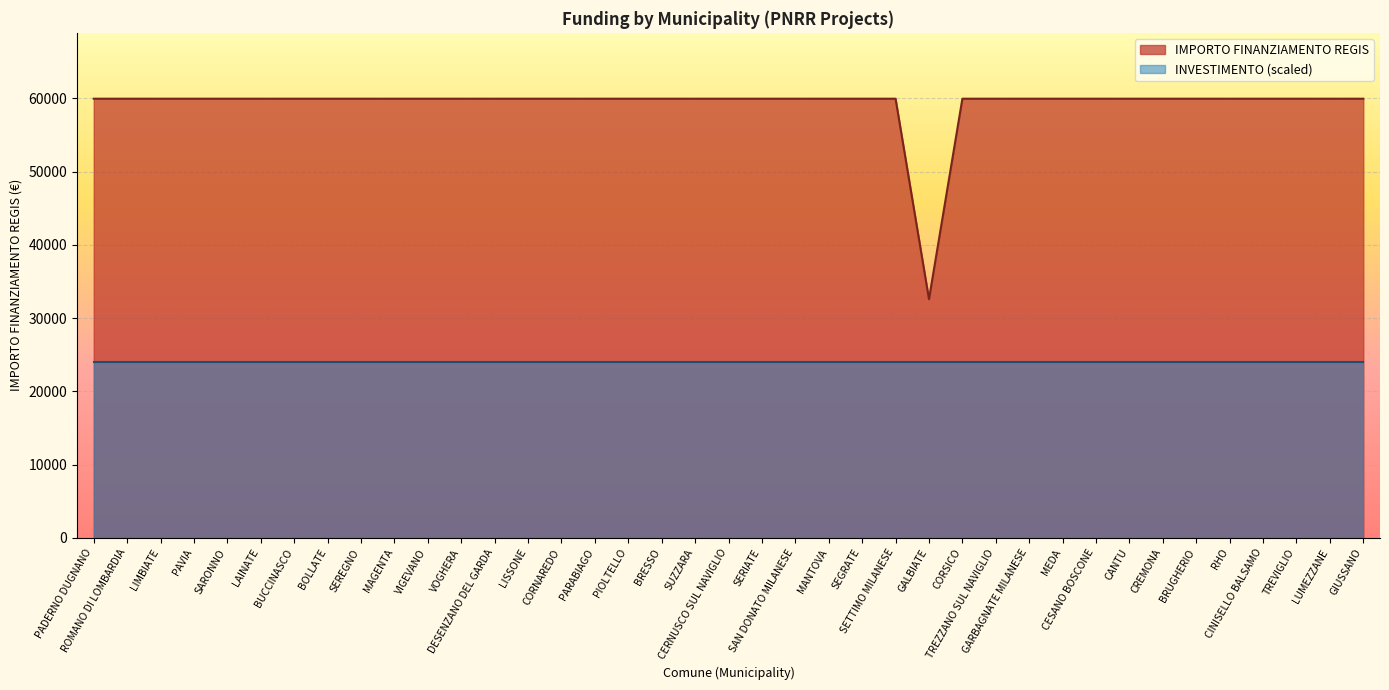

What is the difference between the second highest and minimum values?

27377